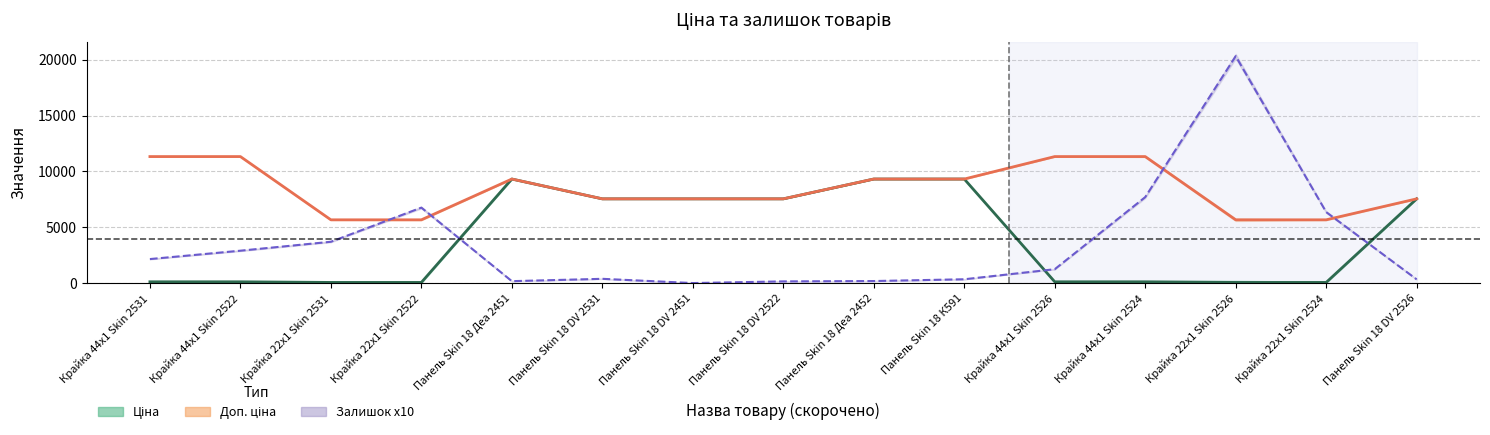

Reading right to left, extract all data points from this chart.

Ціна: Панель Skin 18 DV 2526=7545.9	Крайка 22x1 Skin 2524=56.7	Крайка 22x1 Skin 2526=56.7	Крайка 44x1 Skin 2524=113.3	Крайка 44x1 Skin 2526=113.3	Панель Skin 18 К591=9321.4	Панель Skin 18 Деа 2452=9321.4	Панель Skin 18 DV 2522=7545.9	Панель Skin 18 DV 2451=7545.9	Панель Skin 18 DV 2531=7545.9	Панель Skin 18 Деа 2451=9321.4	Крайка 22x1 Skin 2522=56.7	Крайка 22x1 Skin 2531=56.7	Крайка 44x1 Skin 2522=113.3	Крайка 44x1 Skin 2531=113.3
Доп. ціна: Панель Skin 18 DV 2526=7545.9	Крайка 22x1 Skin 2524=5667.0	Крайка 22x1 Skin 2526=5667.0	Крайка 44x1 Skin 2524=11334.0	Крайка 44x1 Skin 2526=11334.0	Панель Skin 18 К591=9321.4	Панель Skin 18 Деа 2452=9321.4	Панель Skin 18 DV 2522=7545.9	Панель Skin 18 DV 2451=7545.9	Панель Skin 18 DV 2531=7545.9	Панель Skin 18 Деа 2451=9321.4	Крайка 22x1 Skin 2522=5667.0	Крайка 22x1 Skin 2531=5667.0	Крайка 44x1 Skin 2522=11334.0	Крайка 44x1 Skin 2531=11334.0
Залишок x10: Панель Skin 18 DV 2526=330.0	Крайка 22x1 Skin 2524=6360.0	Крайка 22x1 Skin 2526=20330.0	Крайка 44x1 Skin 2524=7700.0	Крайка 44x1 Skin 2526=1240.0	Панель Skin 18 К591=340.0	Панель Skin 18 Деа 2452=180.0	Панель Skin 18 DV 2522=150.0	Панель Skin 18 DV 2451=0.0	Панель Skin 18 DV 2531=380.0	Панель Skin 18 Деа 2451=170.0	Крайка 22x1 Skin 2522=6760.0	Крайка 22x1 Skin 2531=3700.0	Крайка 44x1 Skin 2522=2900.0	Крайка 44x1 Skin 2531=2150.0